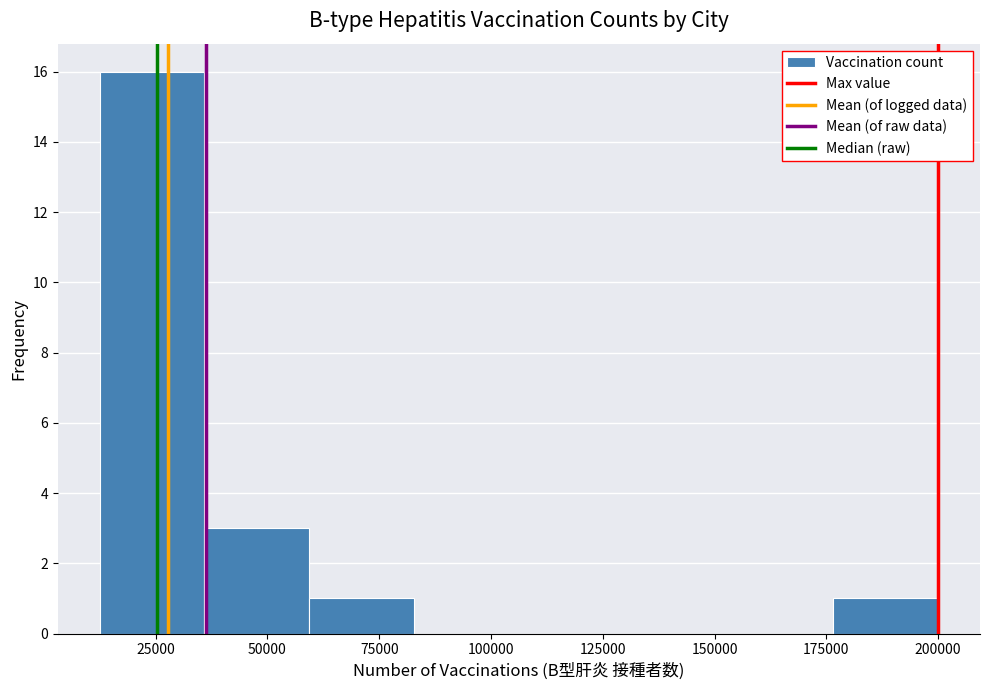

What is the height of the bar covering 60000 to 85000 on the x-axis? Neither the bar edges nor the heights are printed on the chart, so give them approximately, as read against the axes.

1